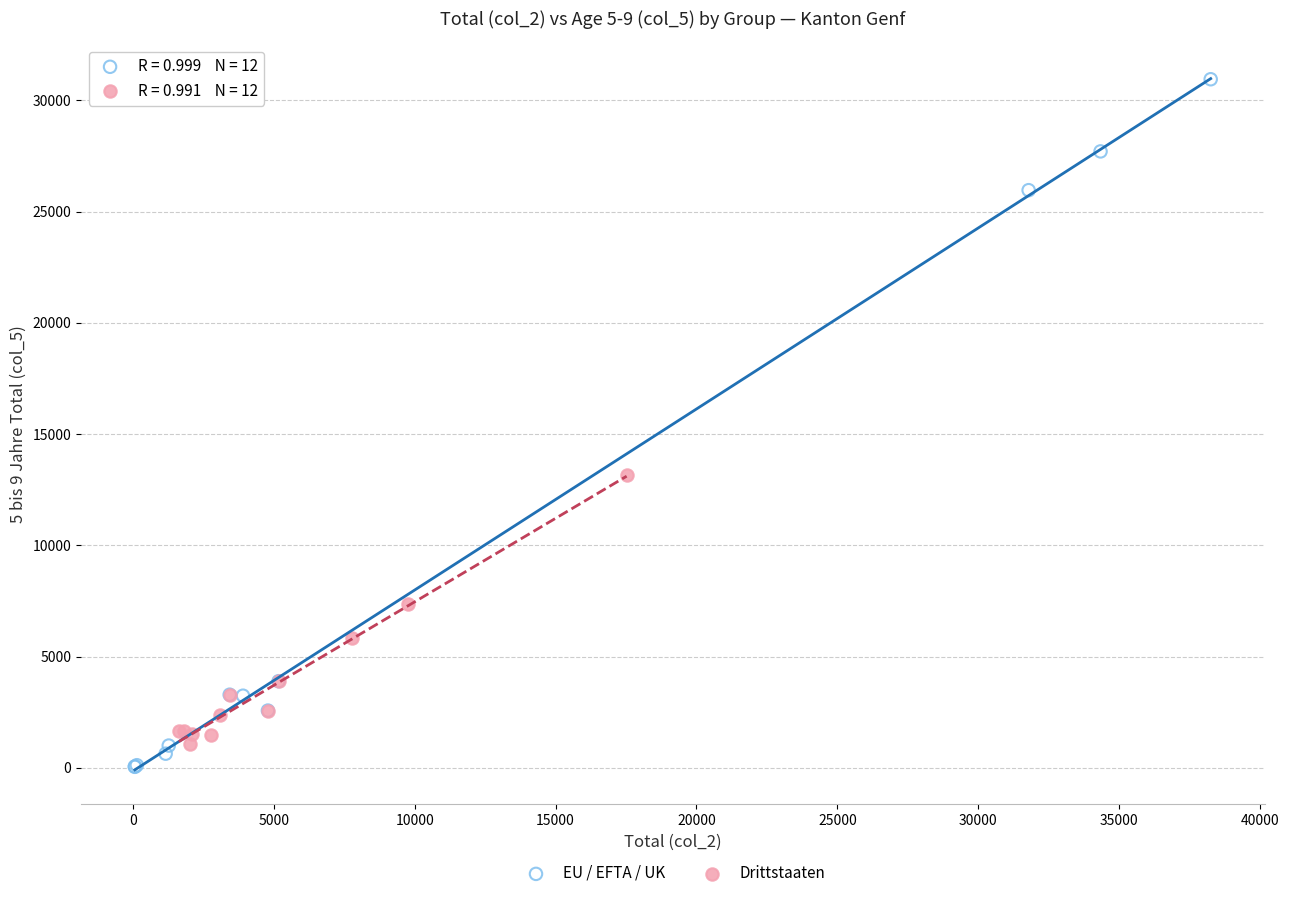

Which series contains the highest Y value?

EU / EFTA / UK